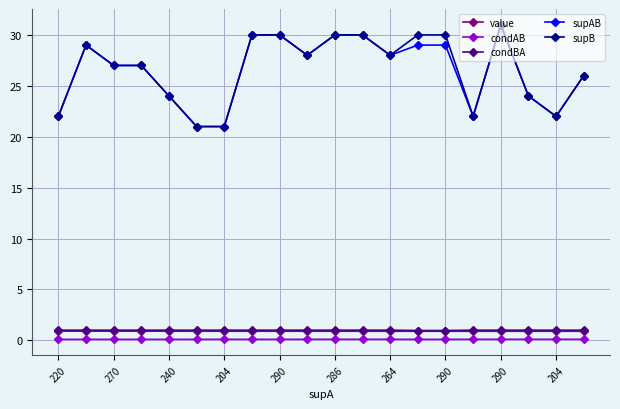

What is the value of the supB point at the 18th from the left?

24.0